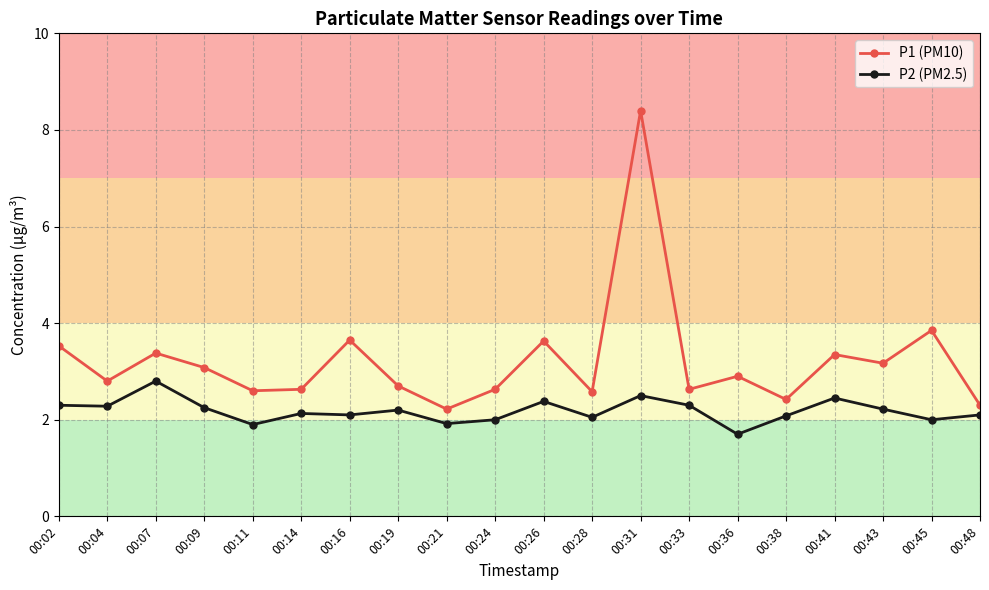

What value does the P1 (PM10) series have at 00:31?

8.4